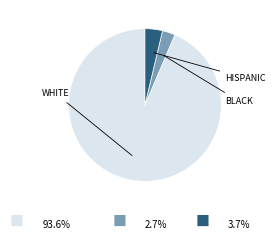

How many segments does this pie chart have?

3